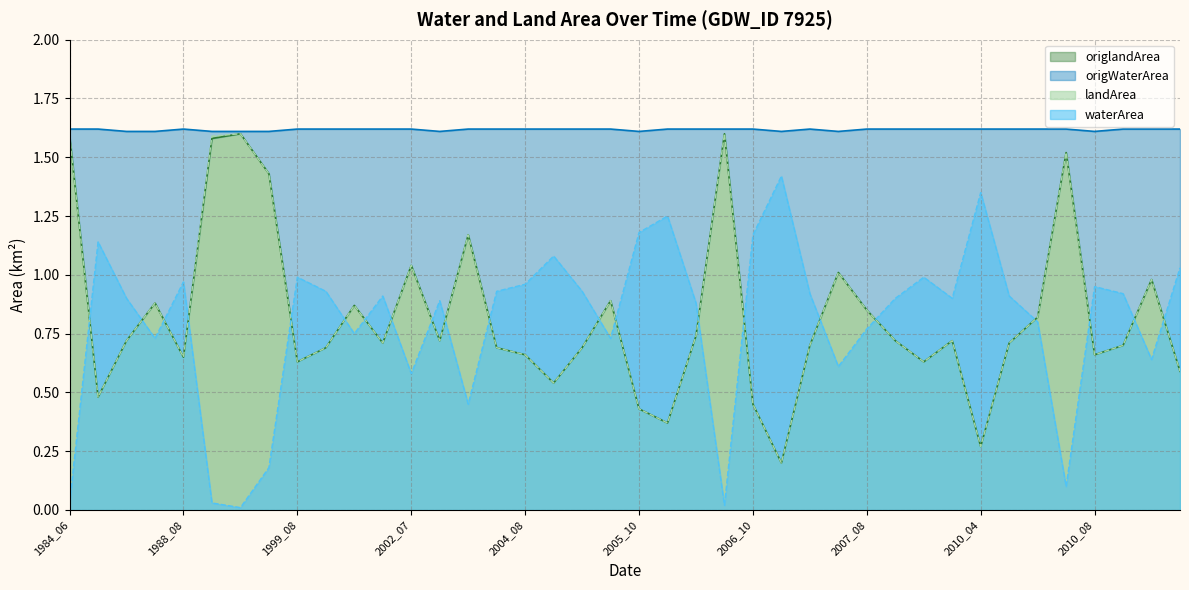

How many interior local peaks does the origWaterArea series have?

11